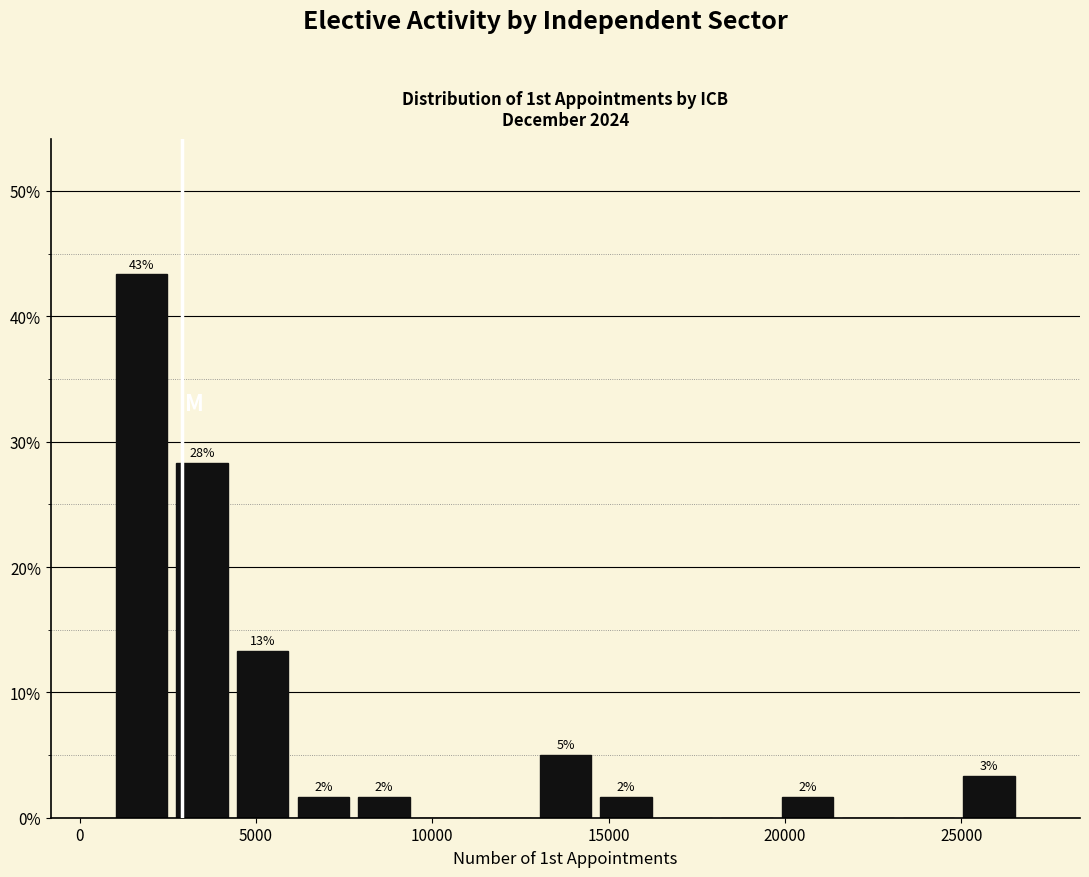

Read against the x-axis, roughly where is the centre of the tallest bar?

2000